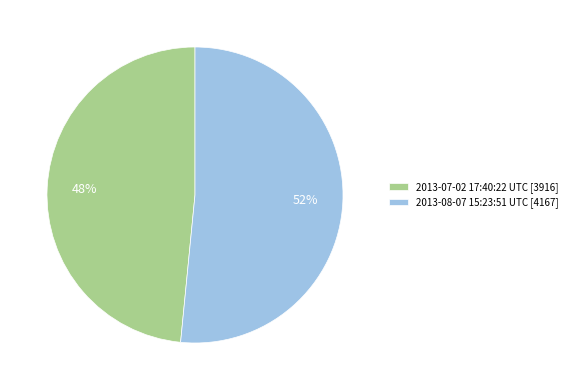

Does 2013-08-07 15:23:51 UTC account for over 50% of the chart?

Yes